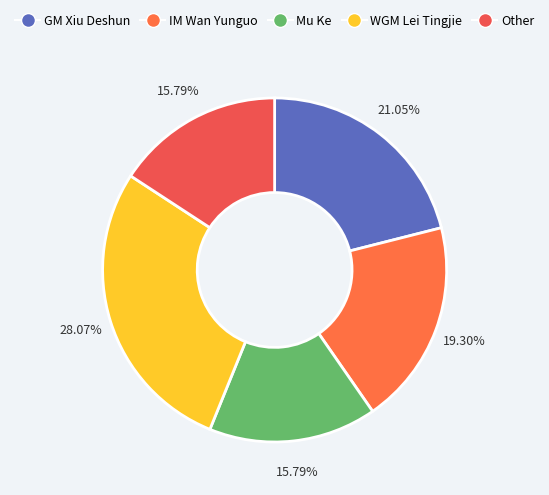

Is it true that WGM Lei Tingjie is 38% of the pie?

False